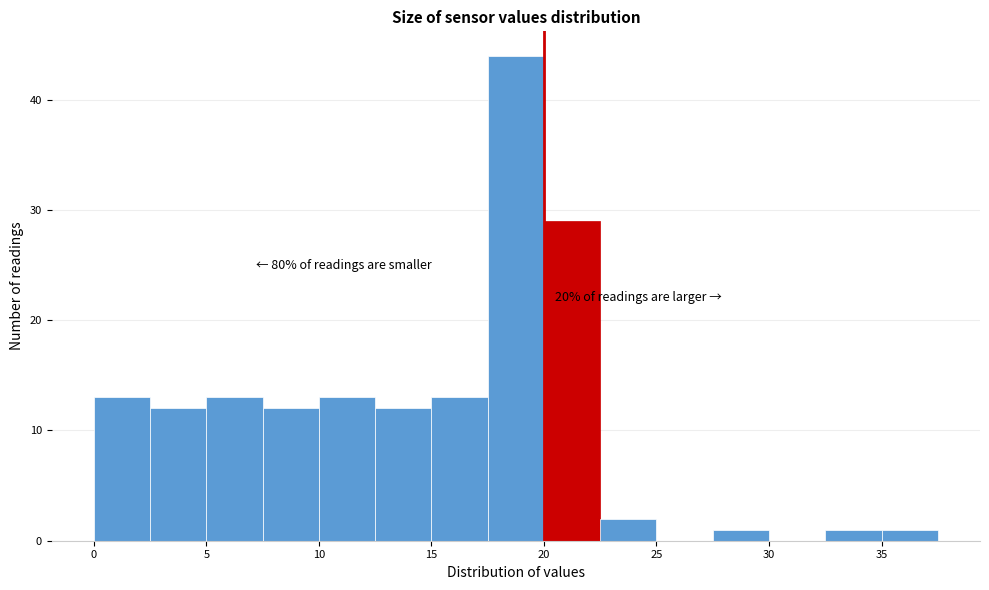

Which range on the x-axis has the tallest bar?

17.5 to 20.0